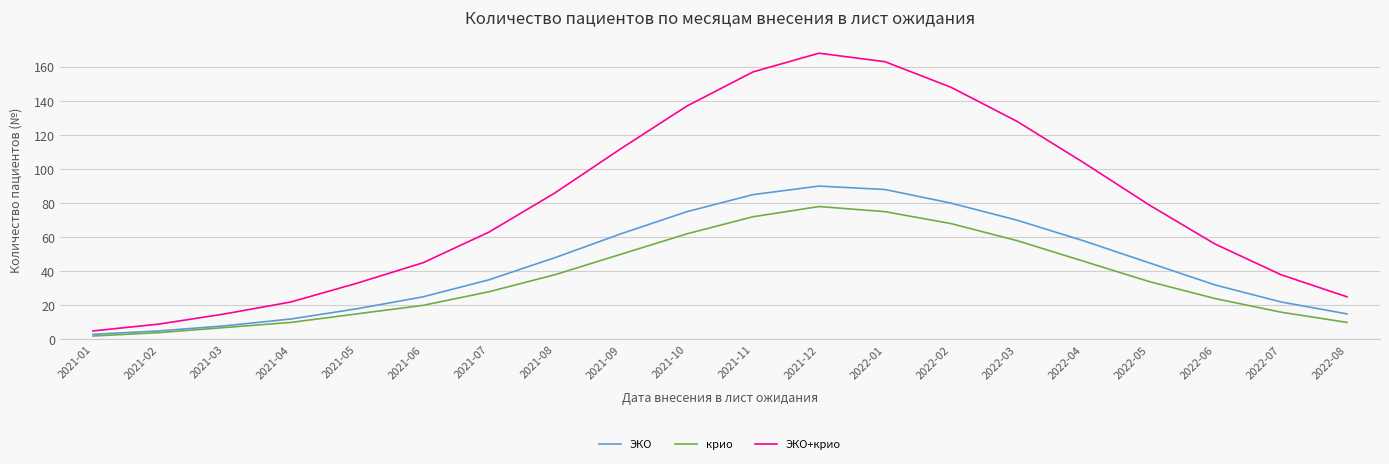

What position from the left is 2021-12?

12